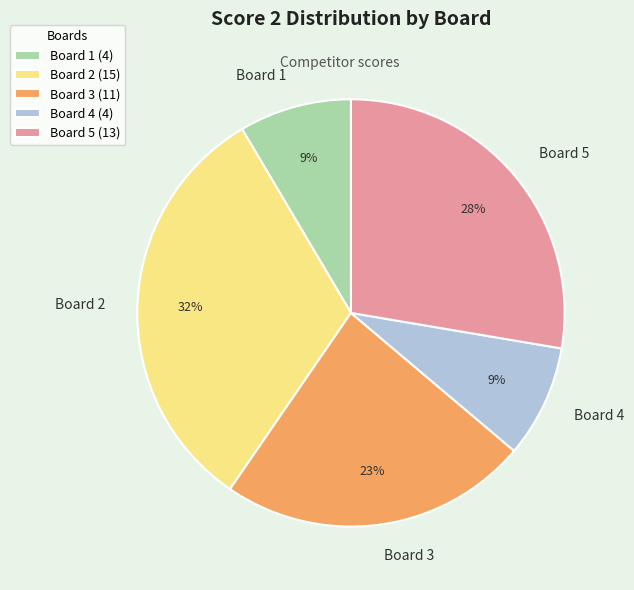

True or false: Board 1 accounts for 9% of the total.

True